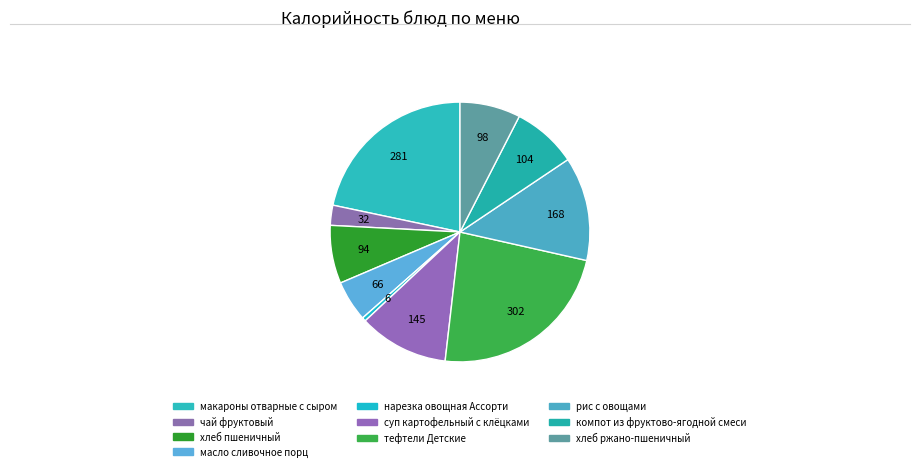

Does компот из фруктово-ягодной смеси account for over 50% of the chart?

No